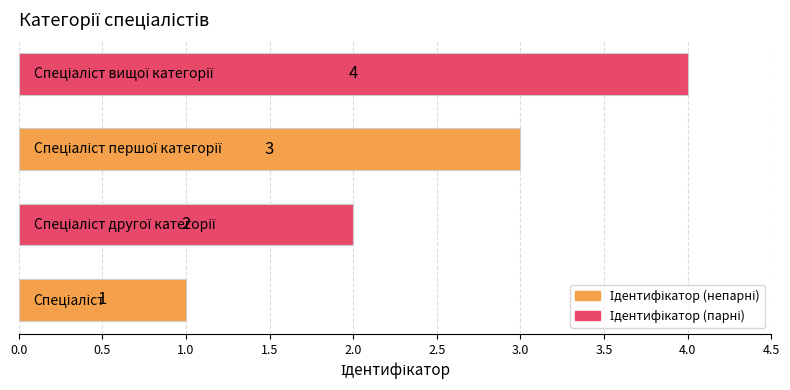

How many values are between 2 and 4?

3